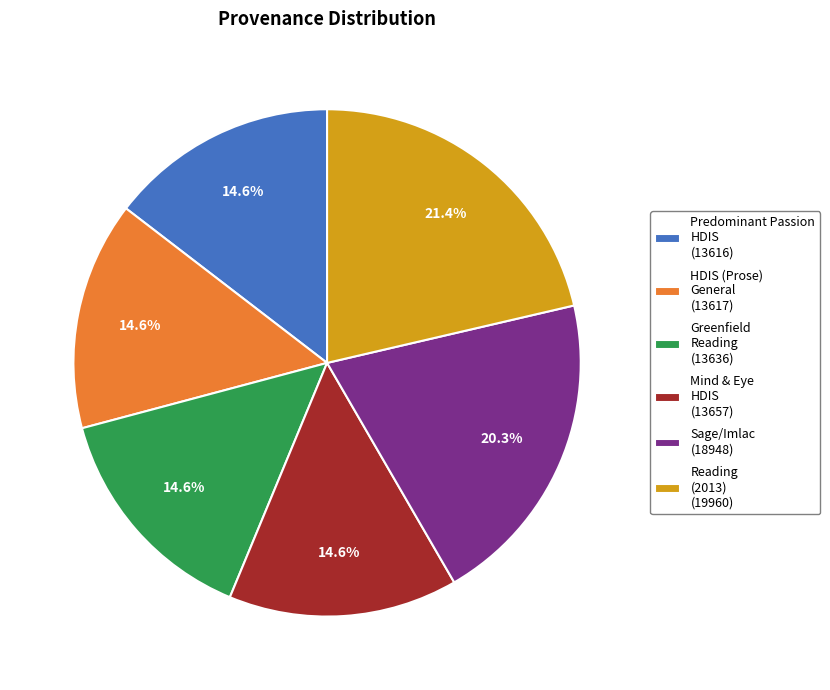

Which category has the biggest portion of the pie?

Reading (2013) (19960)